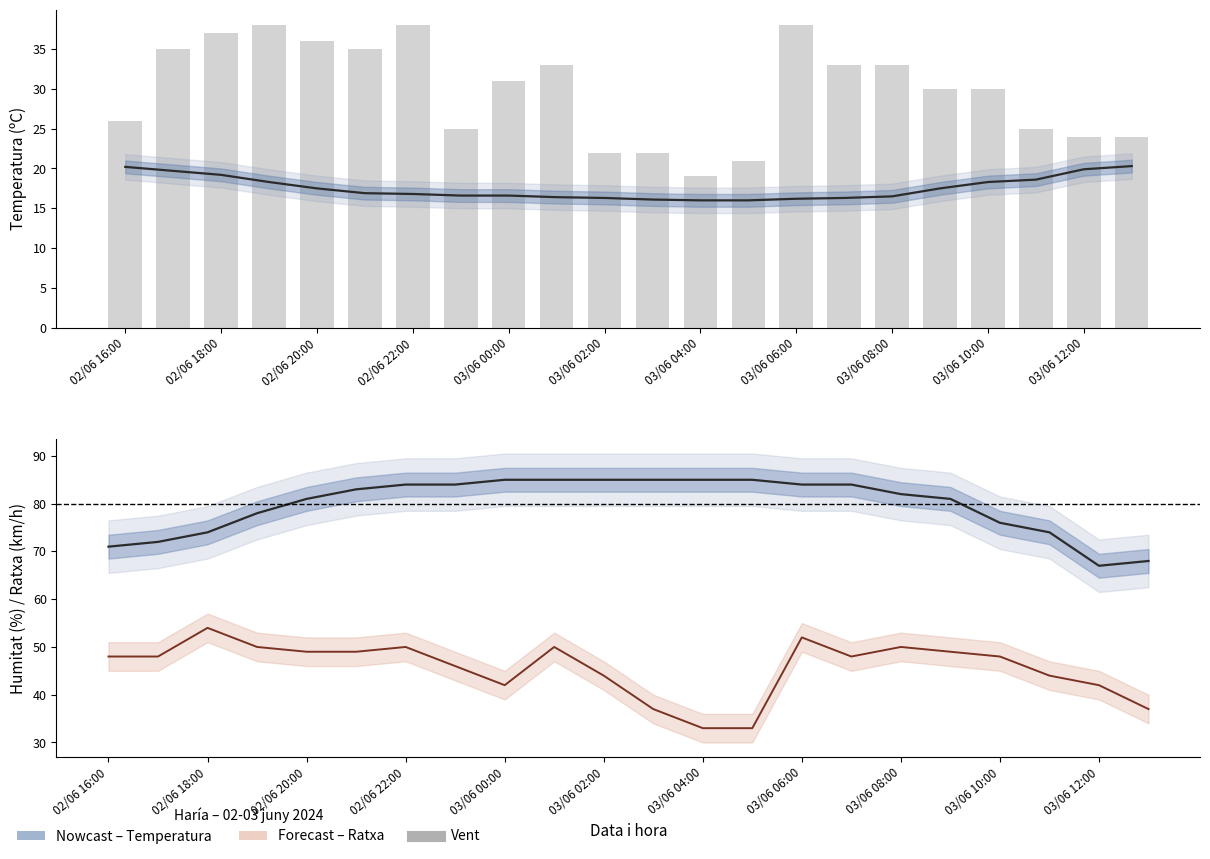

What is the spread (max minus min) of values at 02/06 16:00?

50.8